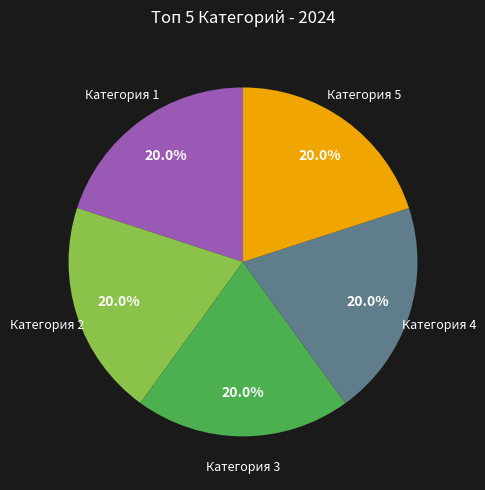

Count the number of slices in the pie.

5